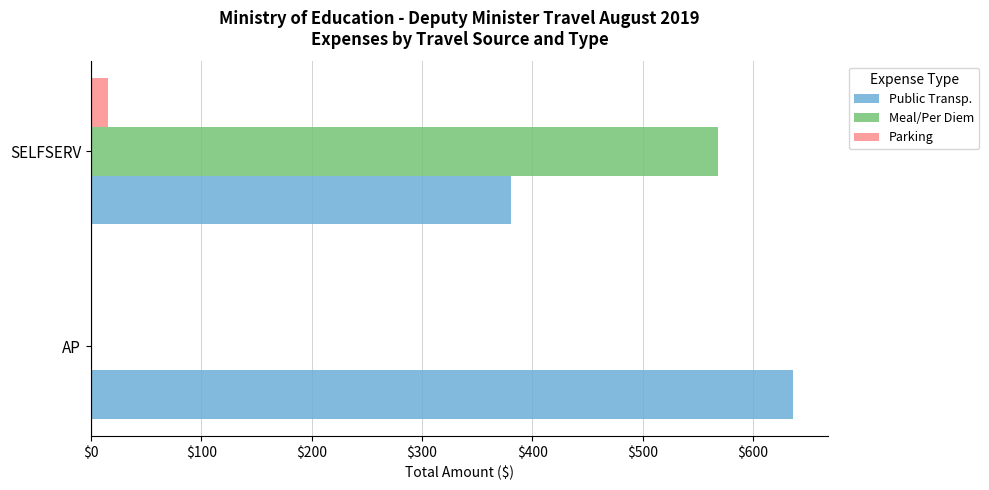

How many series are shown in this chart?

3